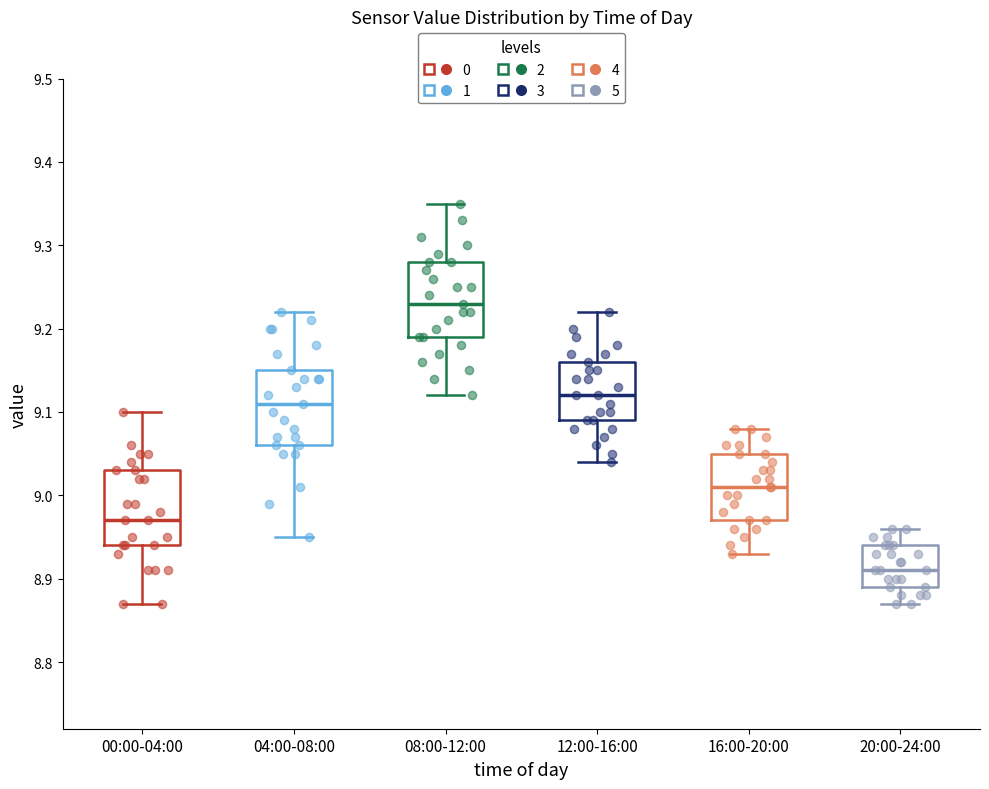

Reading left to right, read every box against the y-axis: the position of its median line, the range the box covers, and the ends of its whiskers. The values are not printed on the chart, so give them approximately, as read against the axis.

00:00-04:00: median 8.97, box 8.94 to 9.03, whiskers 8.87 to 9.10
04:00-08:00: median 9.11, box 9.06 to 9.15, whiskers 8.95 to 9.22
08:00-12:00: median 9.23, box 9.19 to 9.28, whiskers 9.12 to 9.35
12:00-16:00: median 9.12, box 9.09 to 9.16, whiskers 9.04 to 9.22
16:00-20:00: median 9.01, box 8.97 to 9.05, whiskers 8.93 to 9.08
20:00-24:00: median 8.91, box 8.89 to 8.94, whiskers 8.87 to 8.96